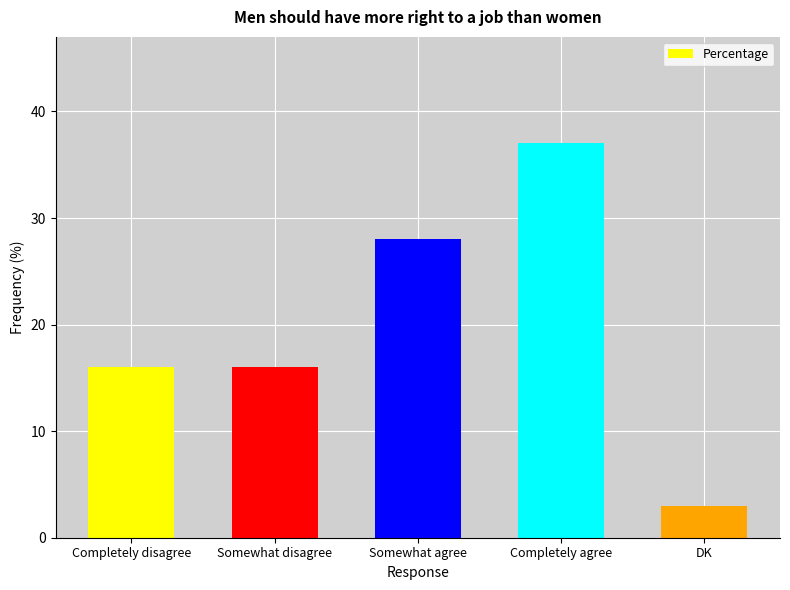

What is the change in value from Completely disagree to Completely agree?

+21